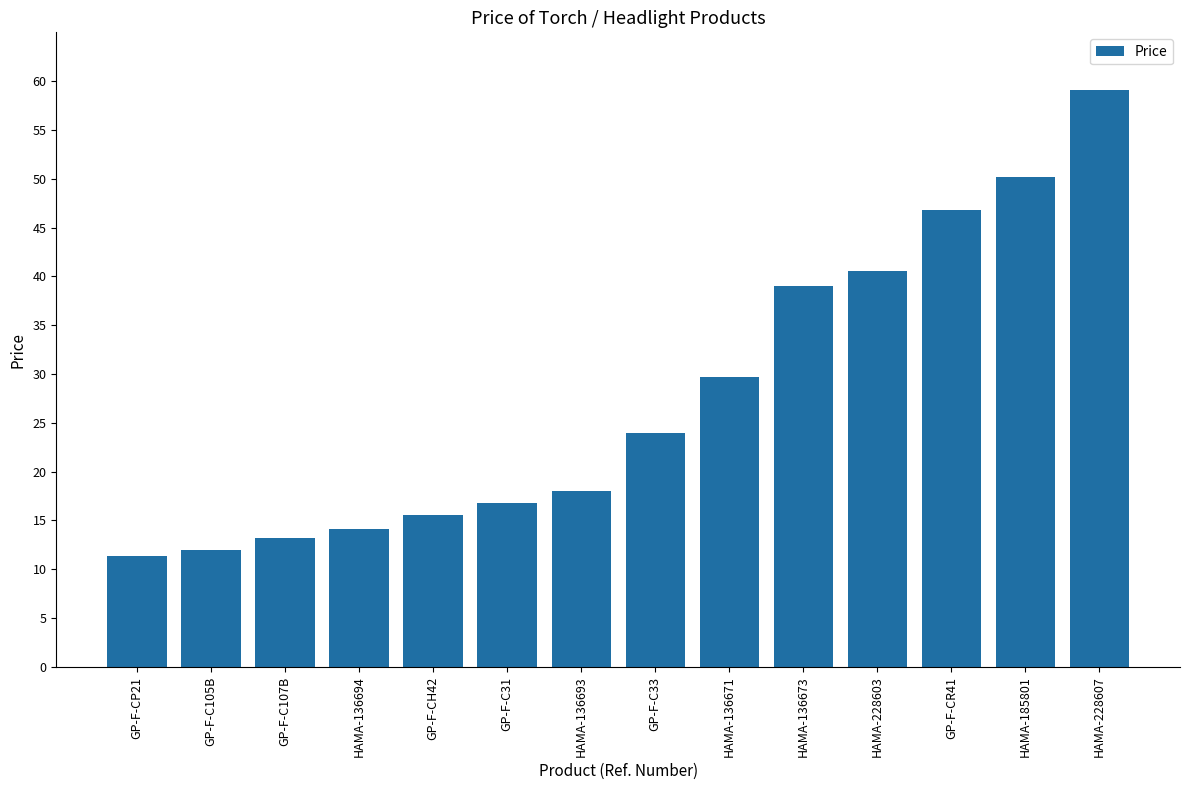

What is the greatest value displayed?

59.1